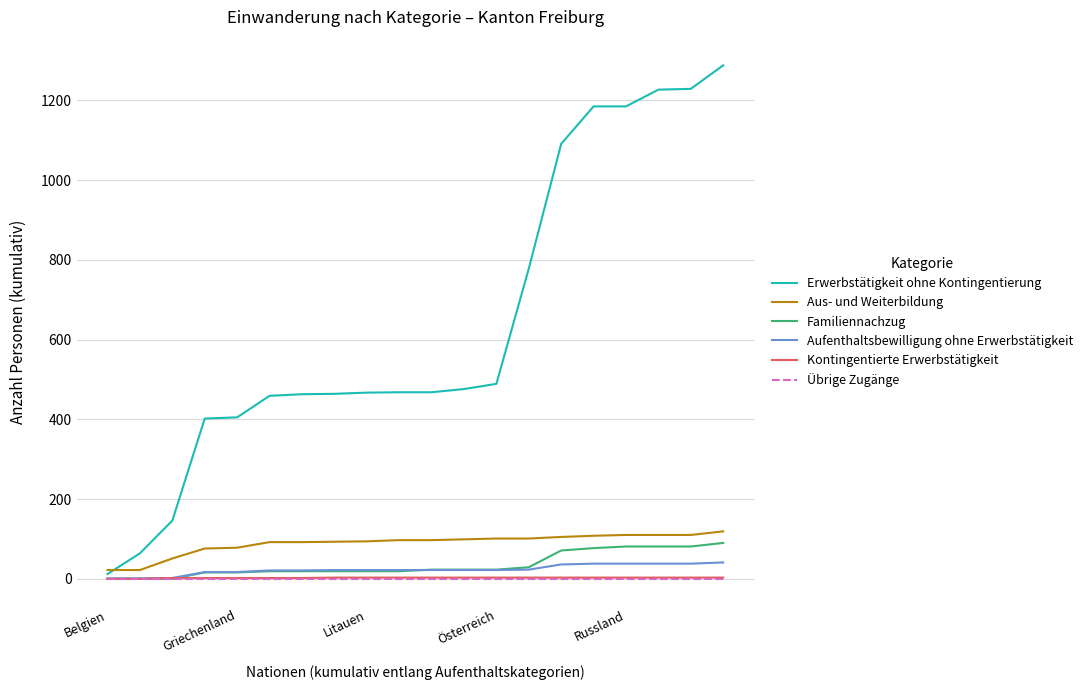

How many categories are shown in the chart?

20